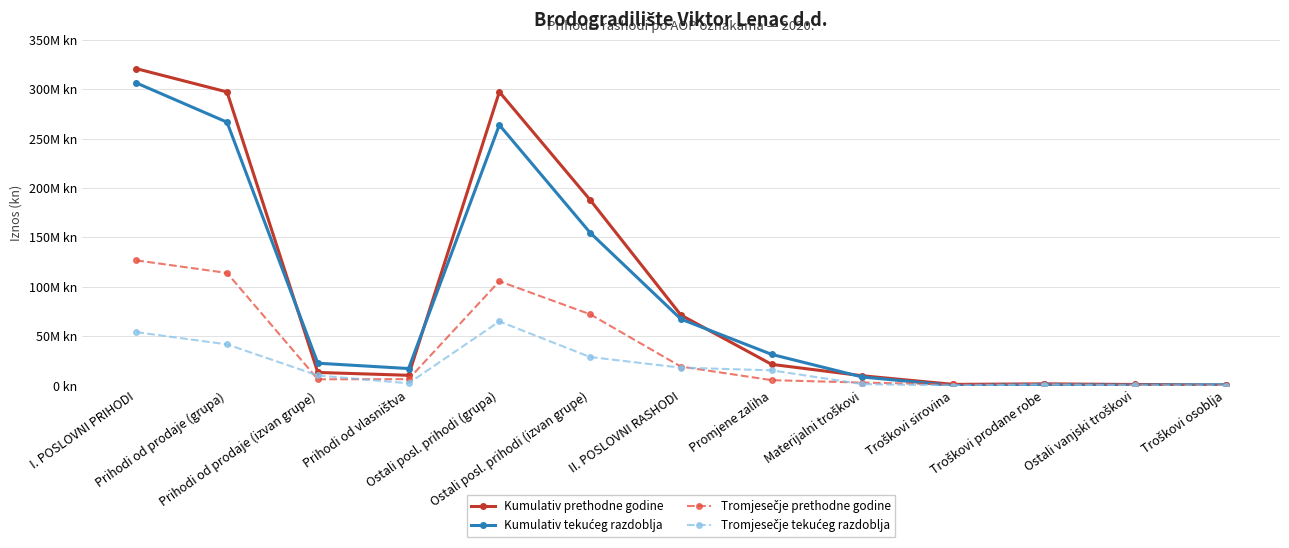

At how many categories does at least one series exceed 119200768?

4